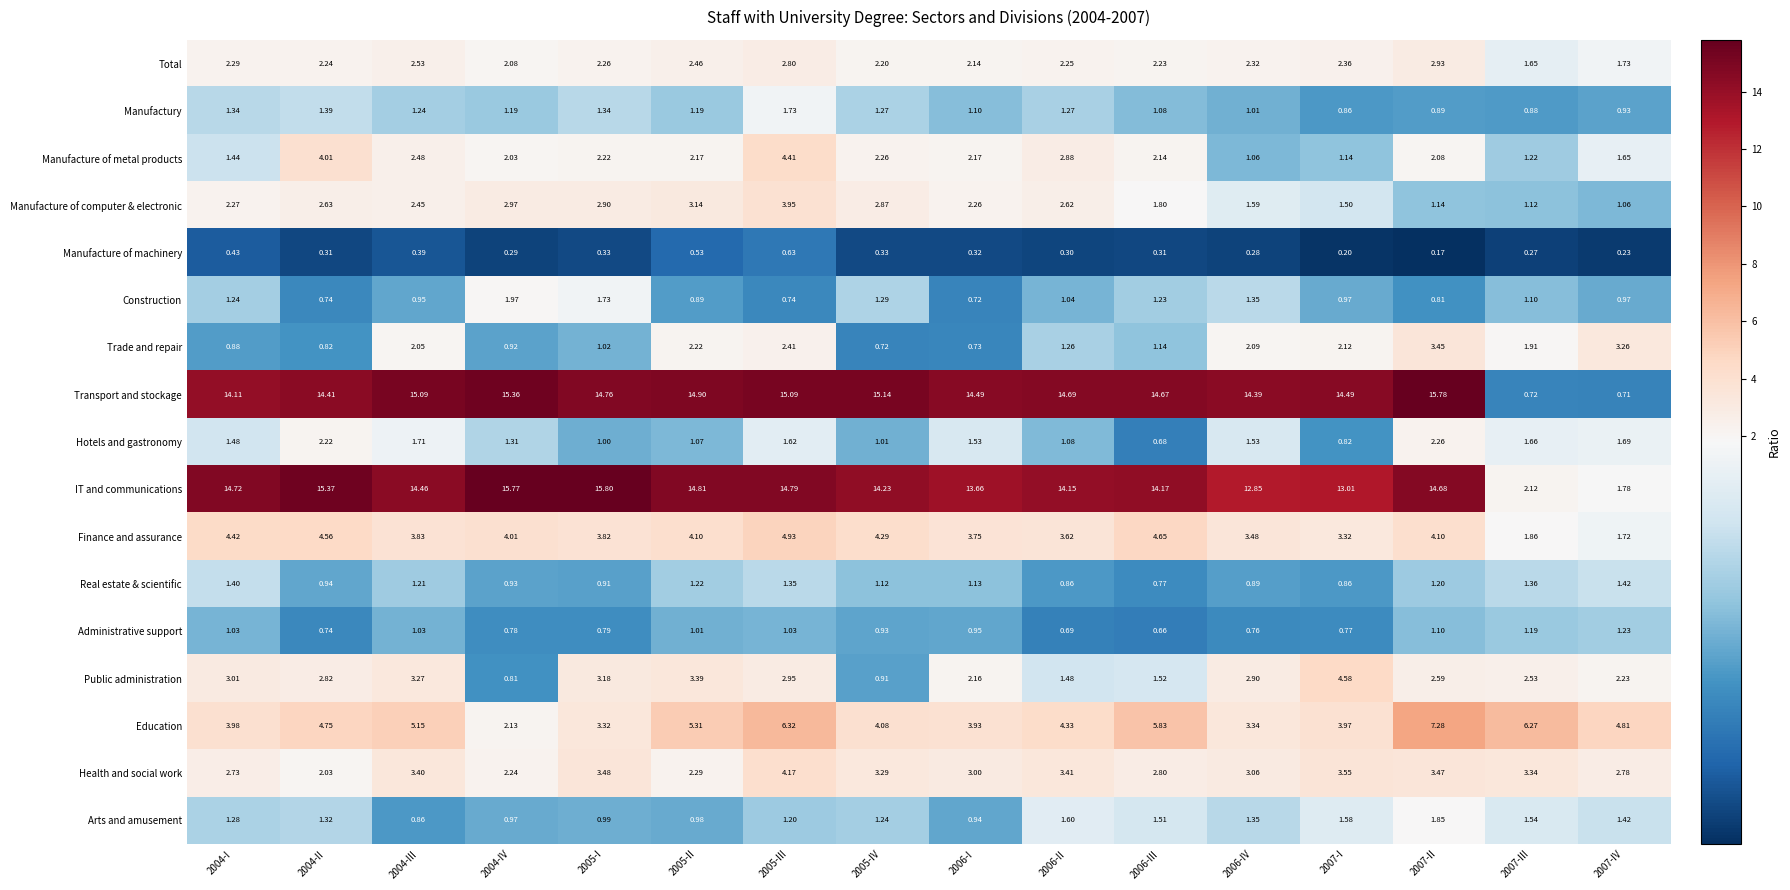

Which series changed the most between 2004-IV and 2006-II?

Education